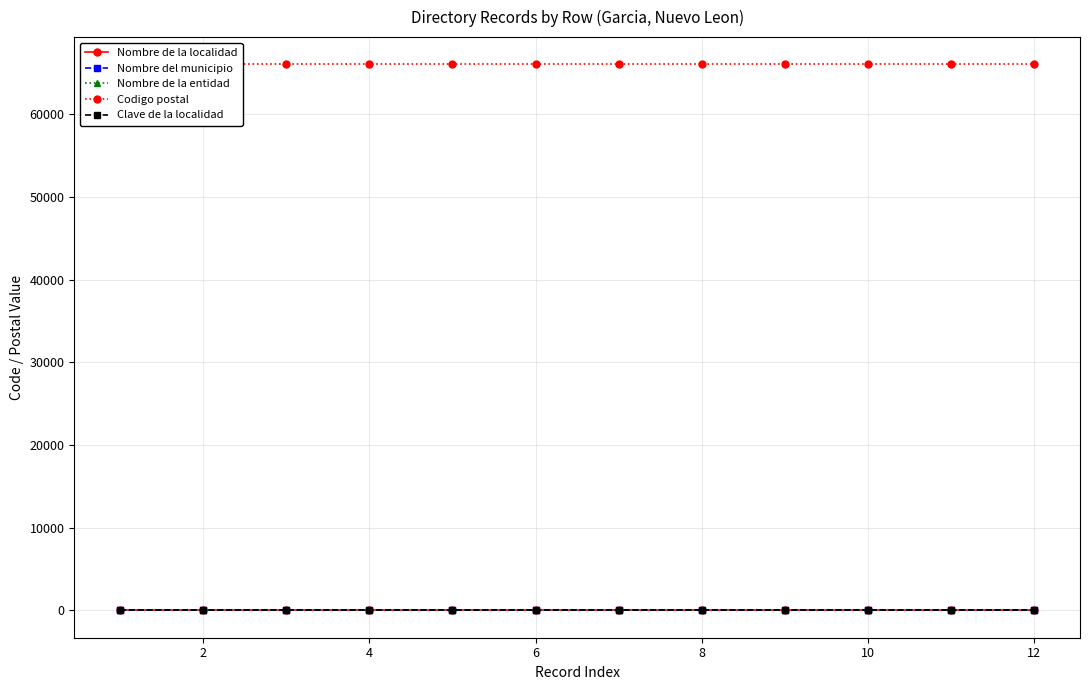

At how many categories does at least one series exceed 35134?

12